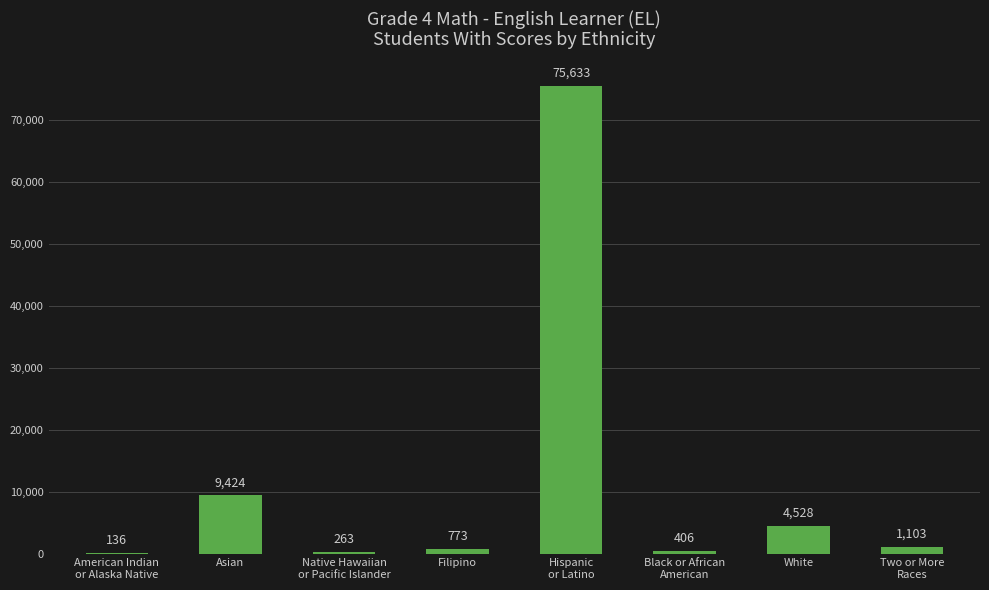

Reading left to right, extract all data points from this chart.

136	9424	263	773	75633	406	4528	1103